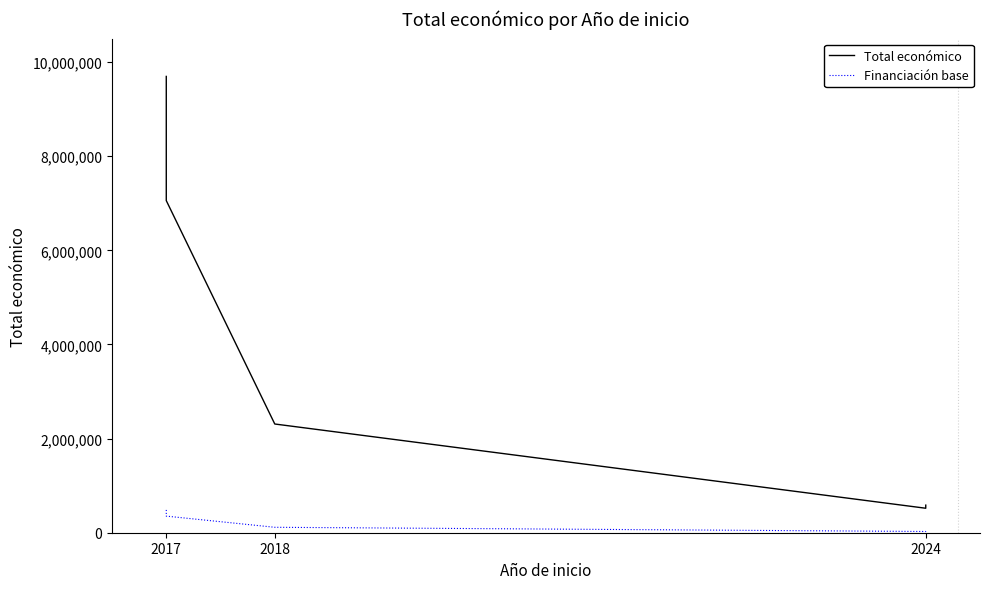

What is the label of the 5th point from the right?

2017